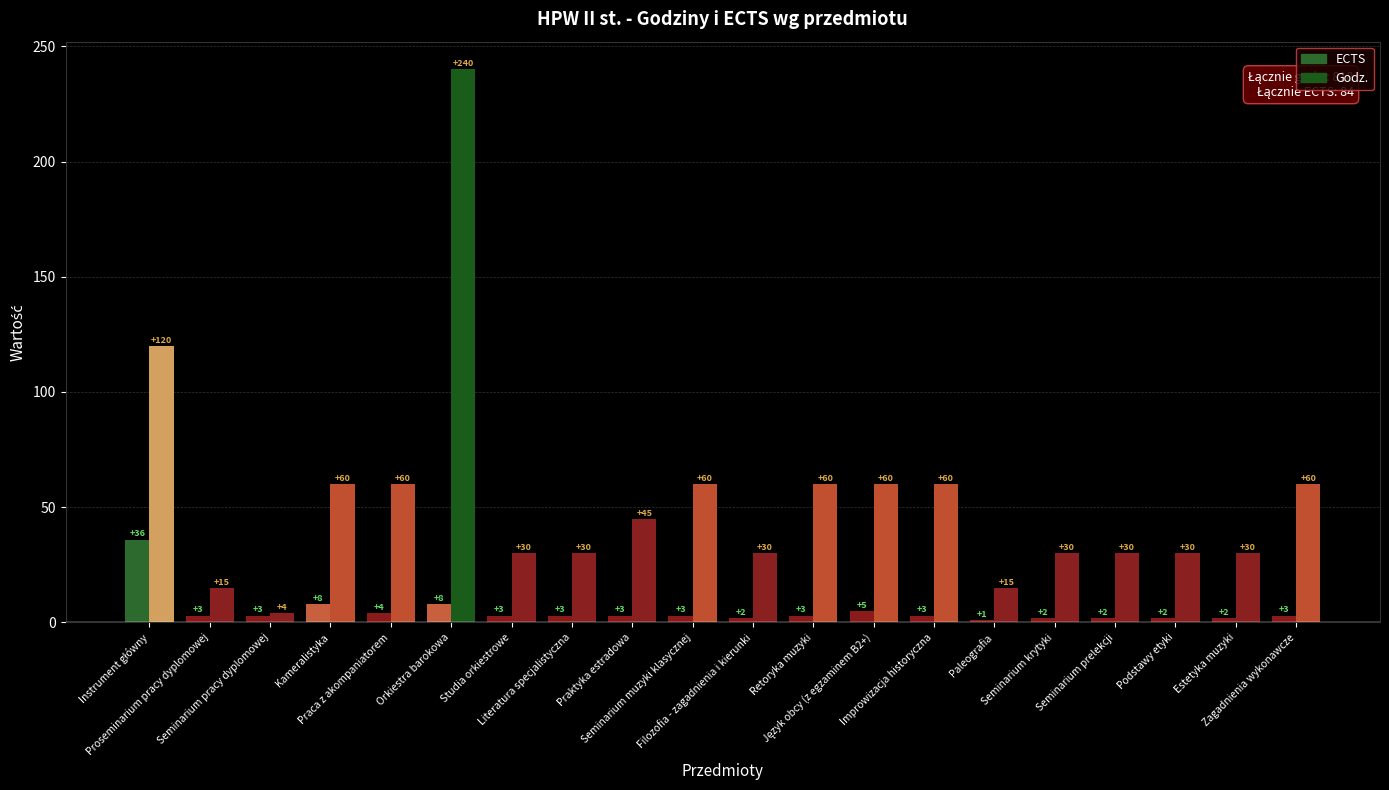

Which series has the largest range (max minus min)?

Godz.